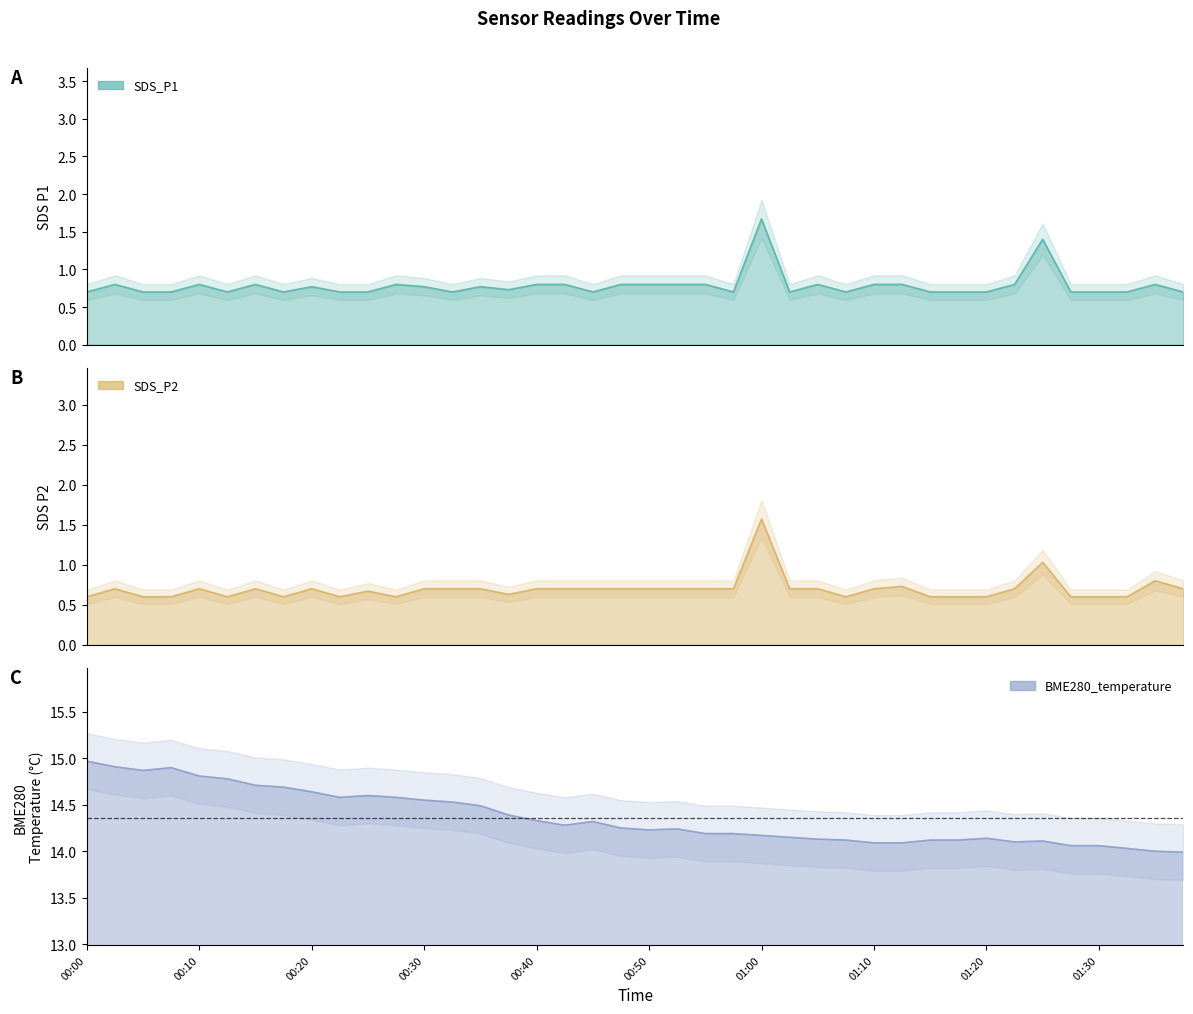

What is the difference between the BME280_temperature values at 00:32 and 01:25?

0.4